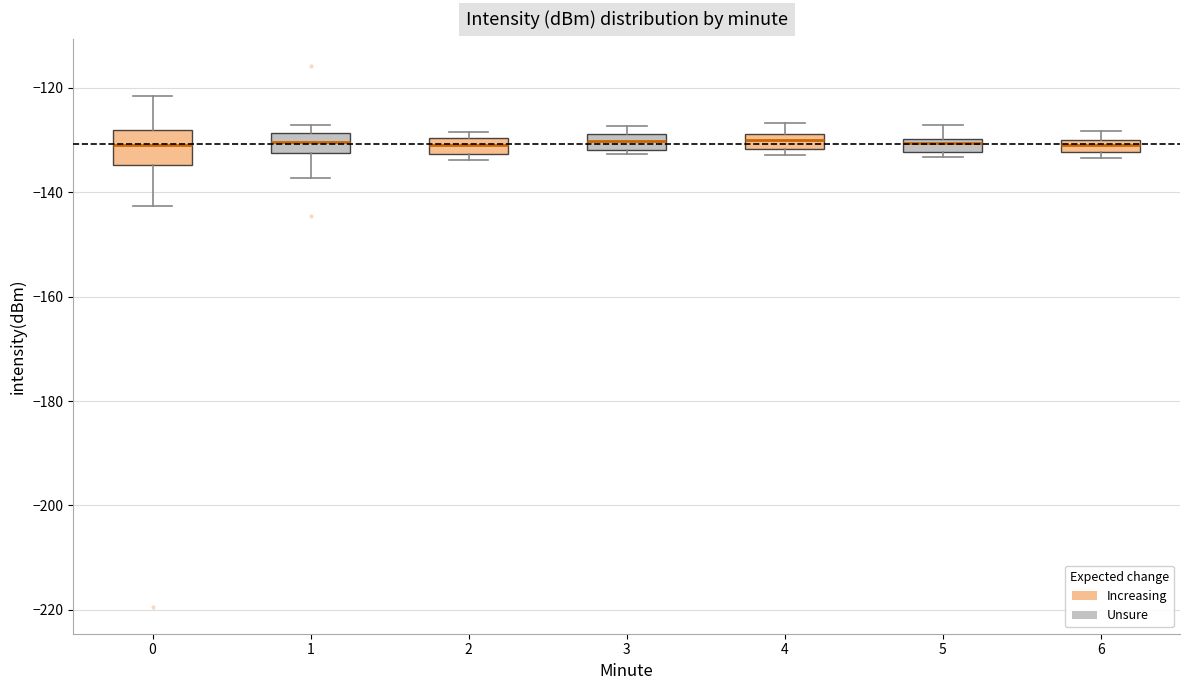

Where is the lower edge of the box at x = 2 on the y-axis? The values are not printed on the chart, so give them approximately, as read against the axis.

-132